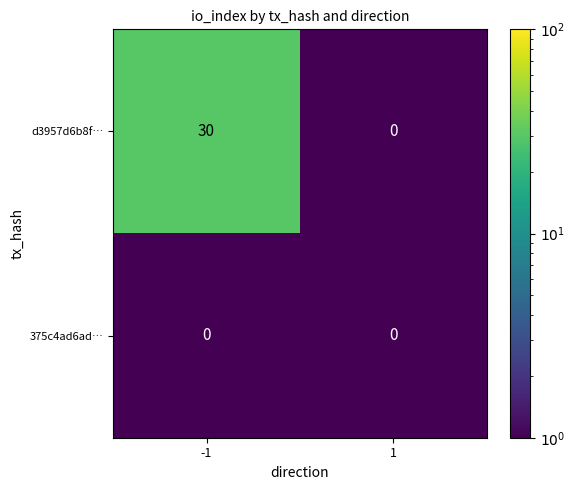

Between -1 and 1, which series saw the biggest shift?

d3957d6b8f…